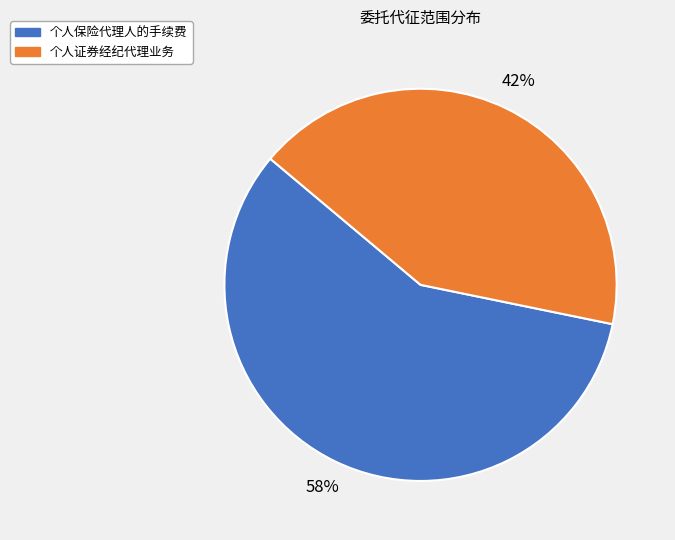

To the nearest percent, what is the average slice percentage?

50%